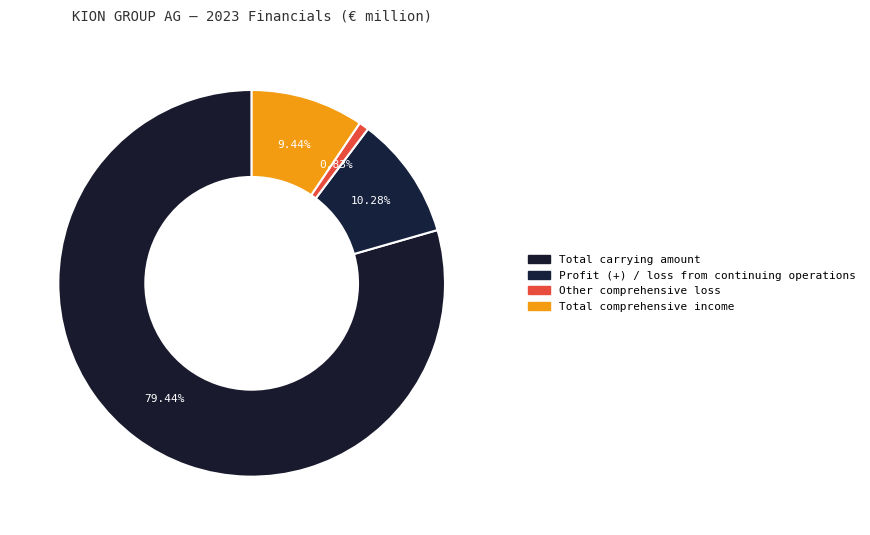

Which slice represents more than half of the pie?

Total carrying amount